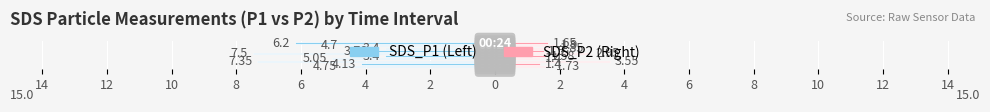

At which label does SDS_P1 reach its minimum?

4